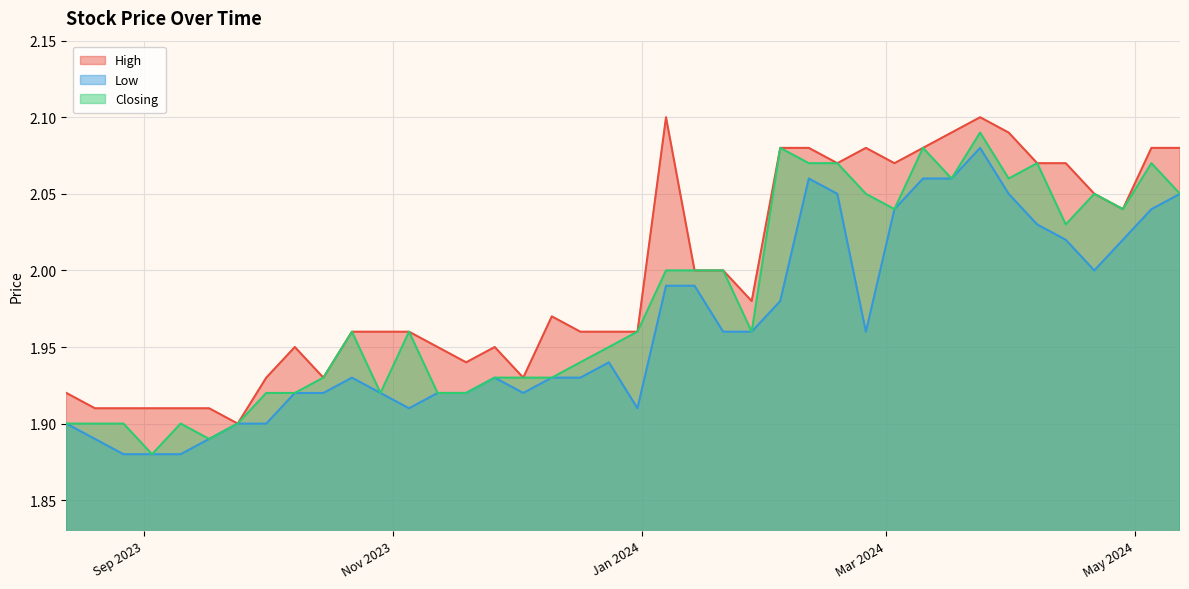

How many Closing values are between 1 and 2?

25